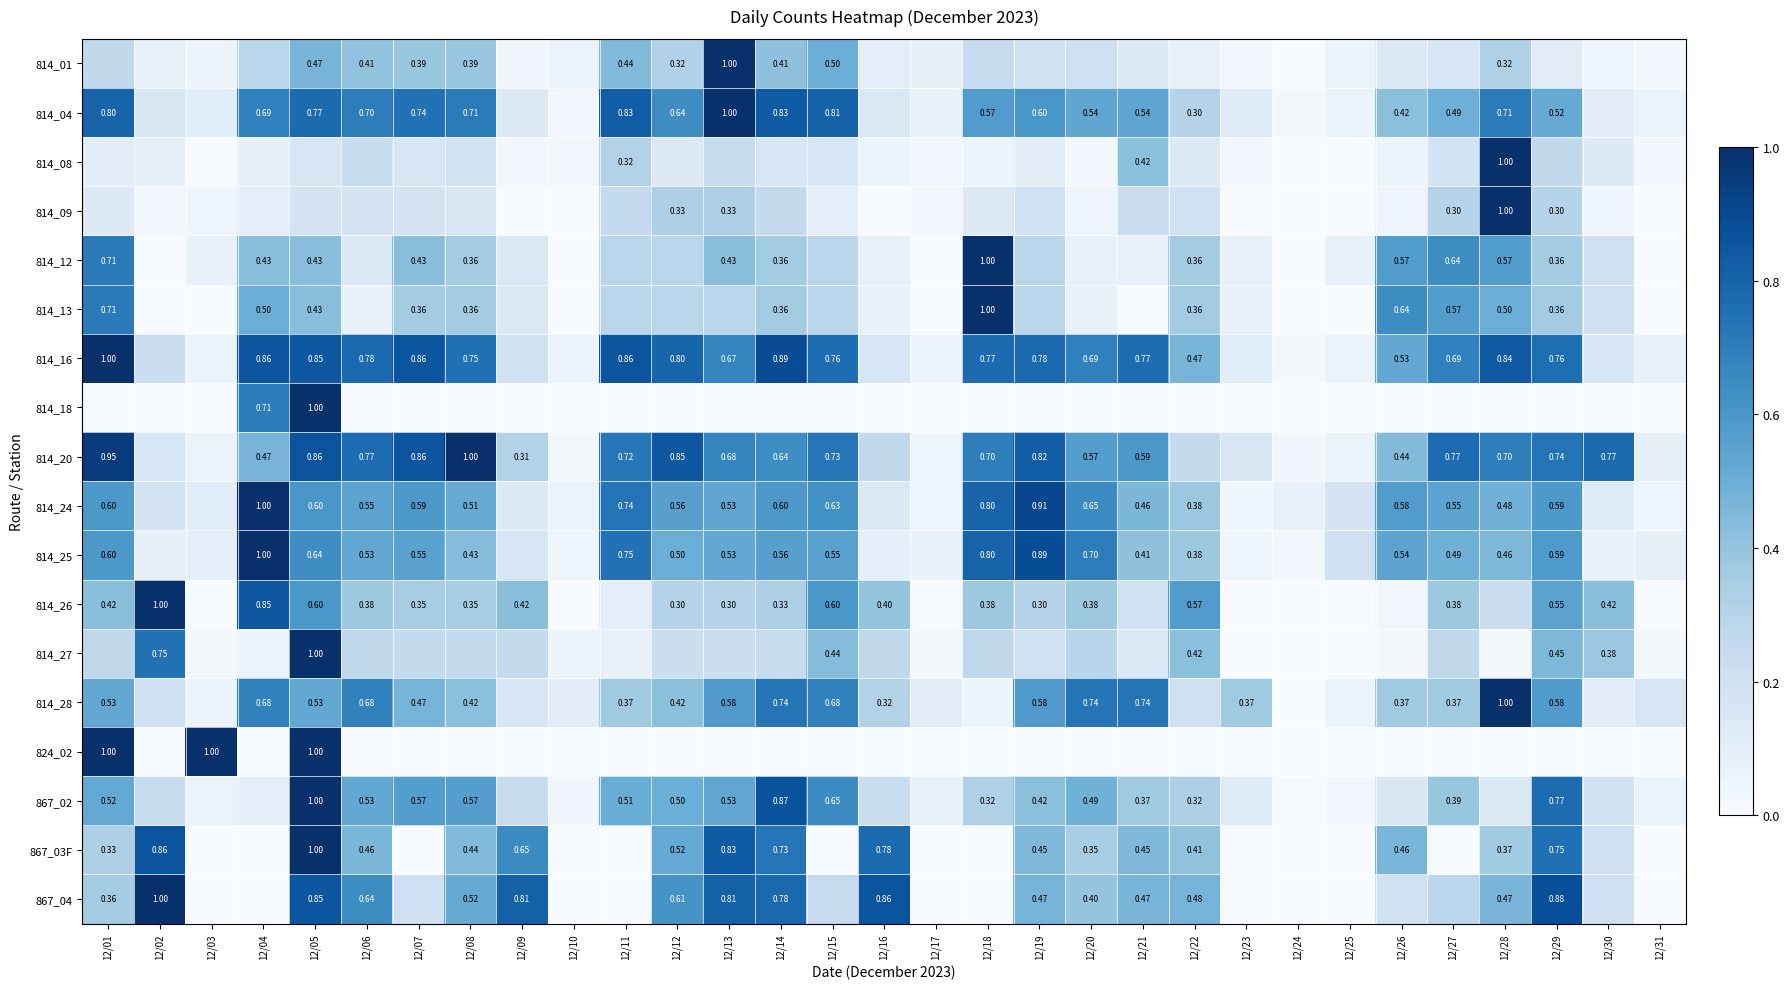

Is the value of 814_08 at 12/08 greater than the value of 814_27 at 12/12?

No